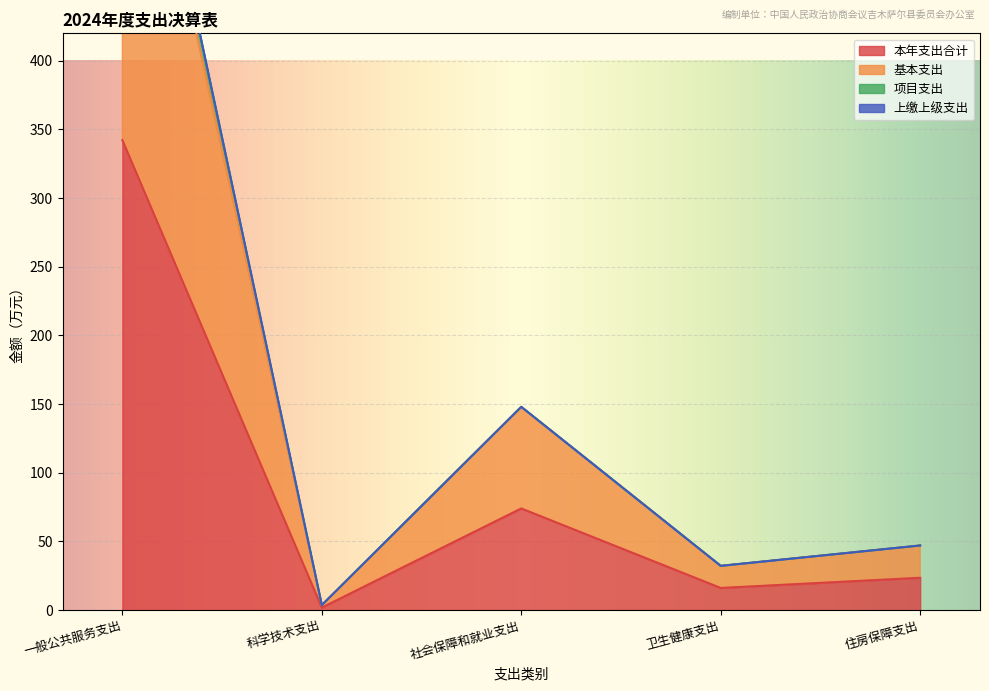

Is the value of 本年支出合计 at 卫生健康支出 greater than the value of 项目支出 at 卫生健康支出?

No